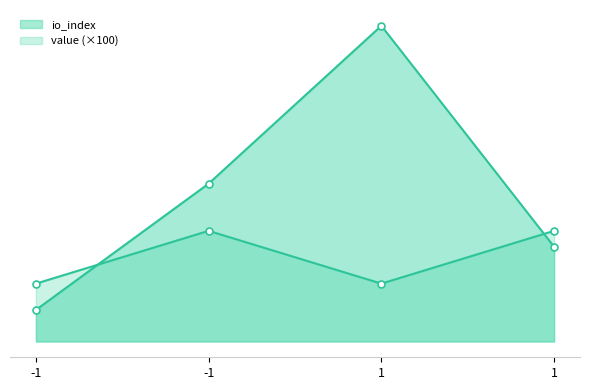

Where is io_index nearest to the value 5?

-1